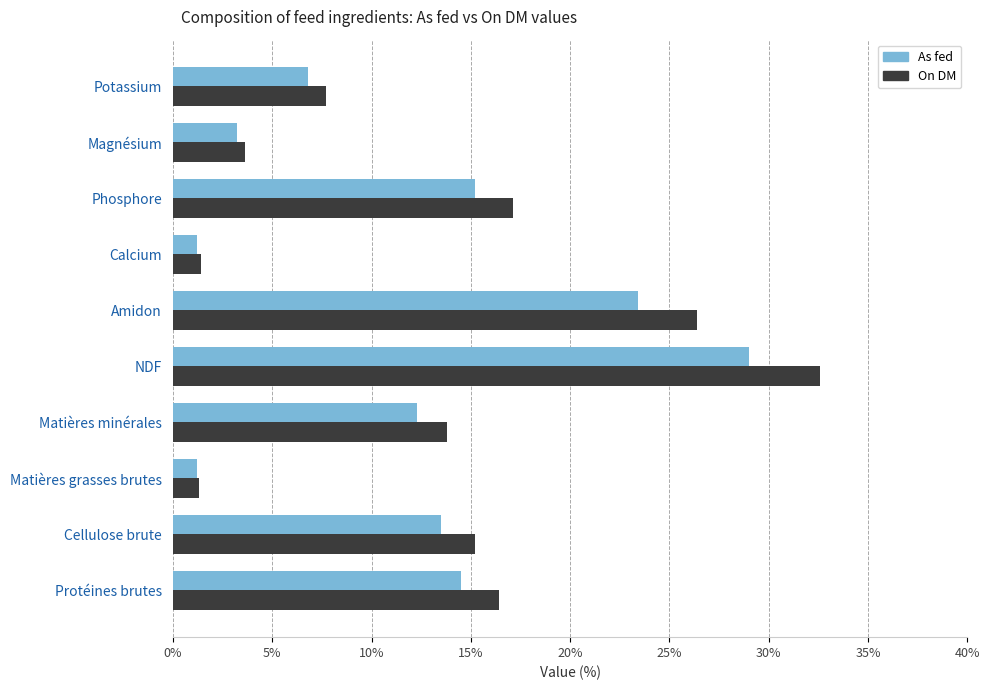

Which series has the widest spread of values?

On DM